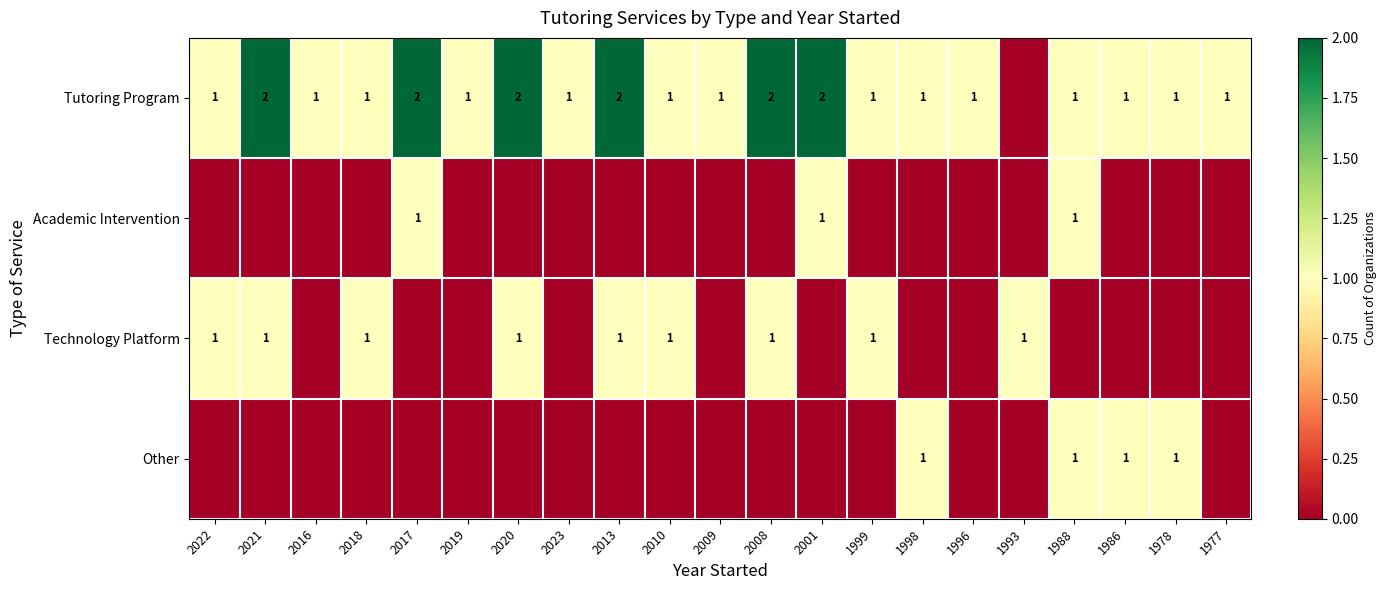

Is it true that Tutoring Program equals 2 at 2017?

True